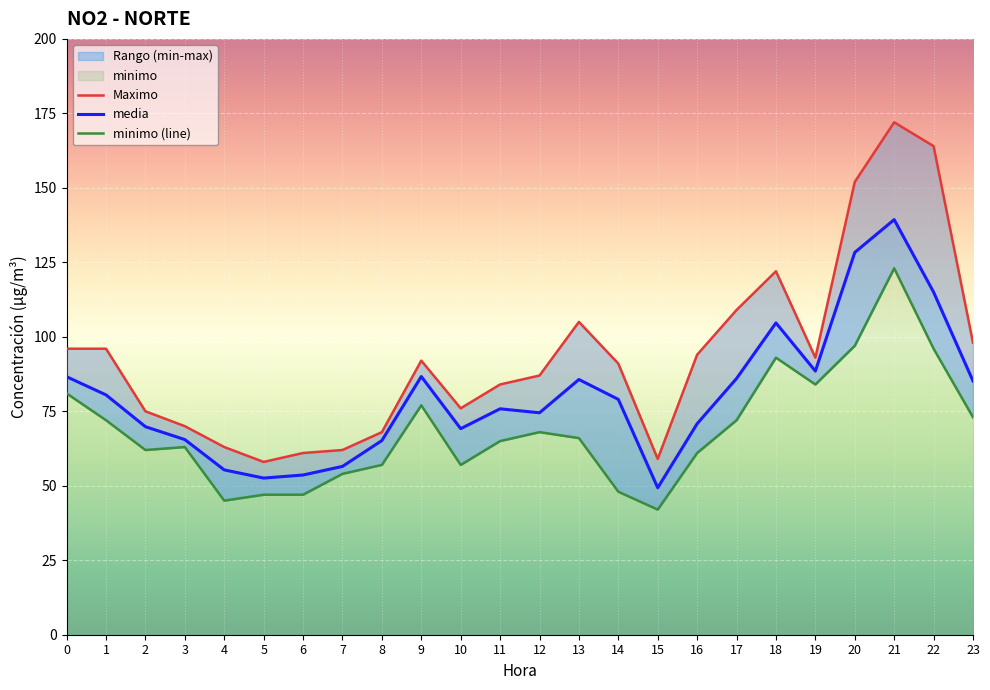

What is the maximum value for media?

139.3